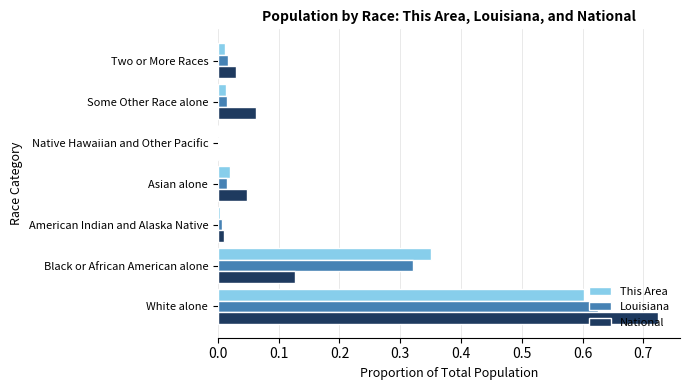

Is the value of Louisiana at American Indian and Alaska Native greater than the value of This Area at Black or African American alone?

No